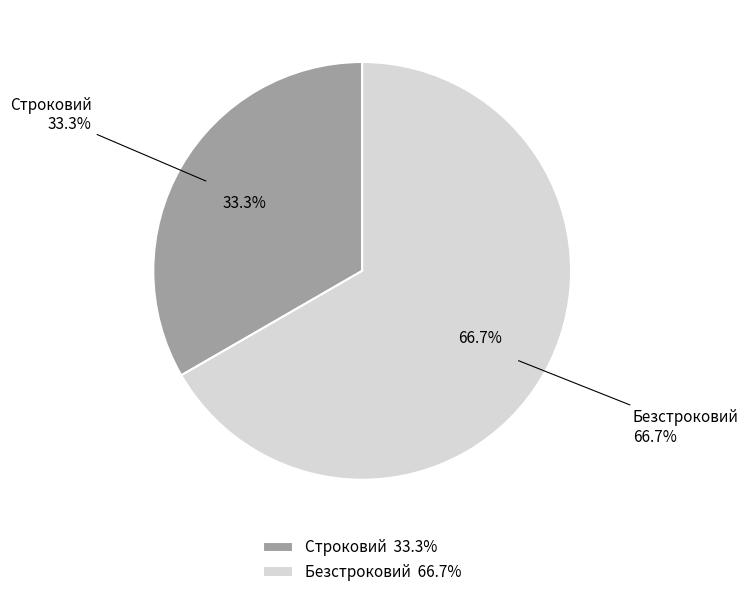

What is the majority slice?

Безстроковий